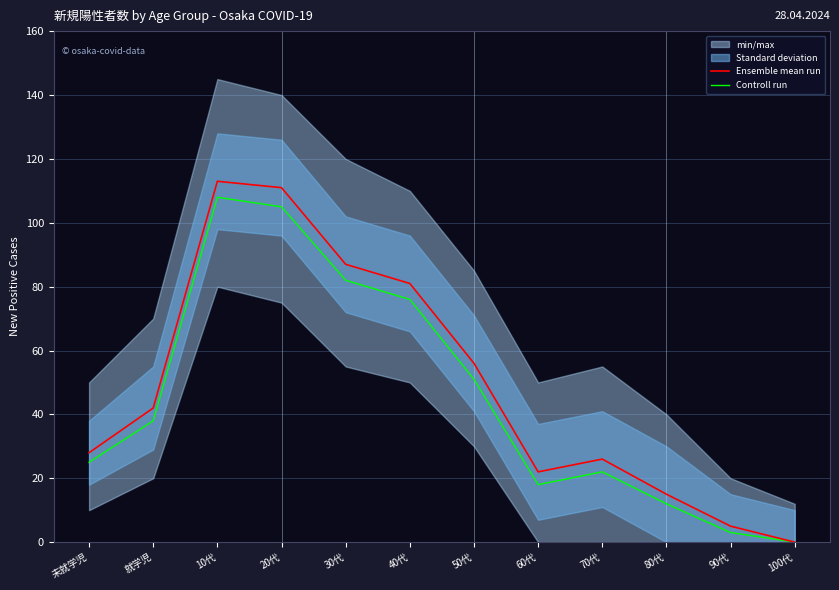

List the labels in order of Controll run value, smallest first.

100代, 90代, 80代, 60代, 70代, 未就学児, 就学児, 50代, 40代, 30代, 20代, 10代